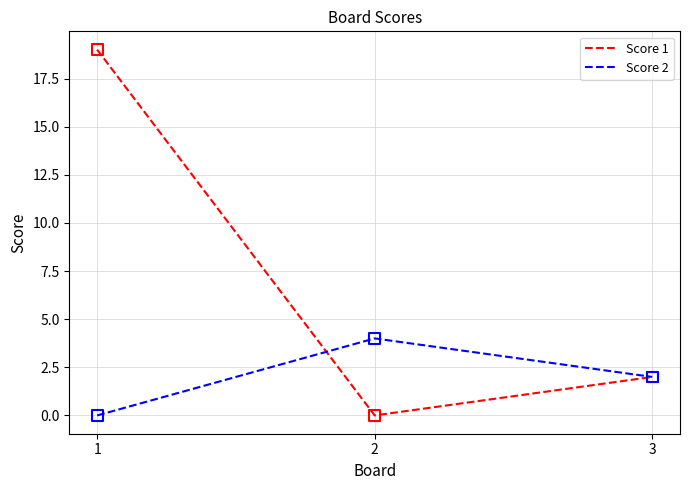

What are all the series names shown in the legend?

Score 1, Score 2